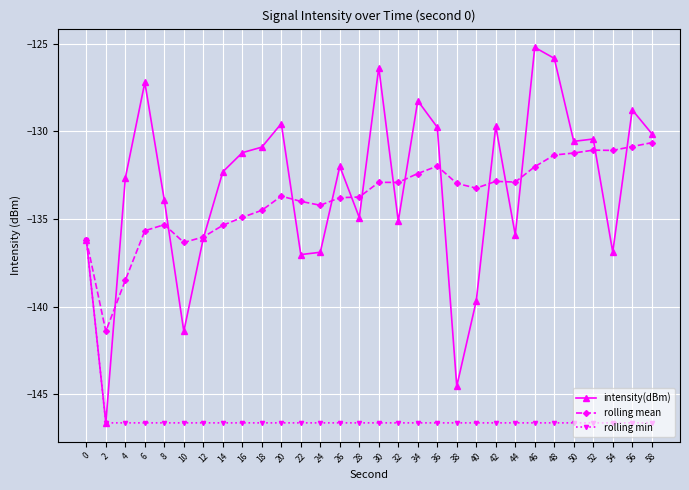

What is the spread (max minus min) of values at 2?

5.2